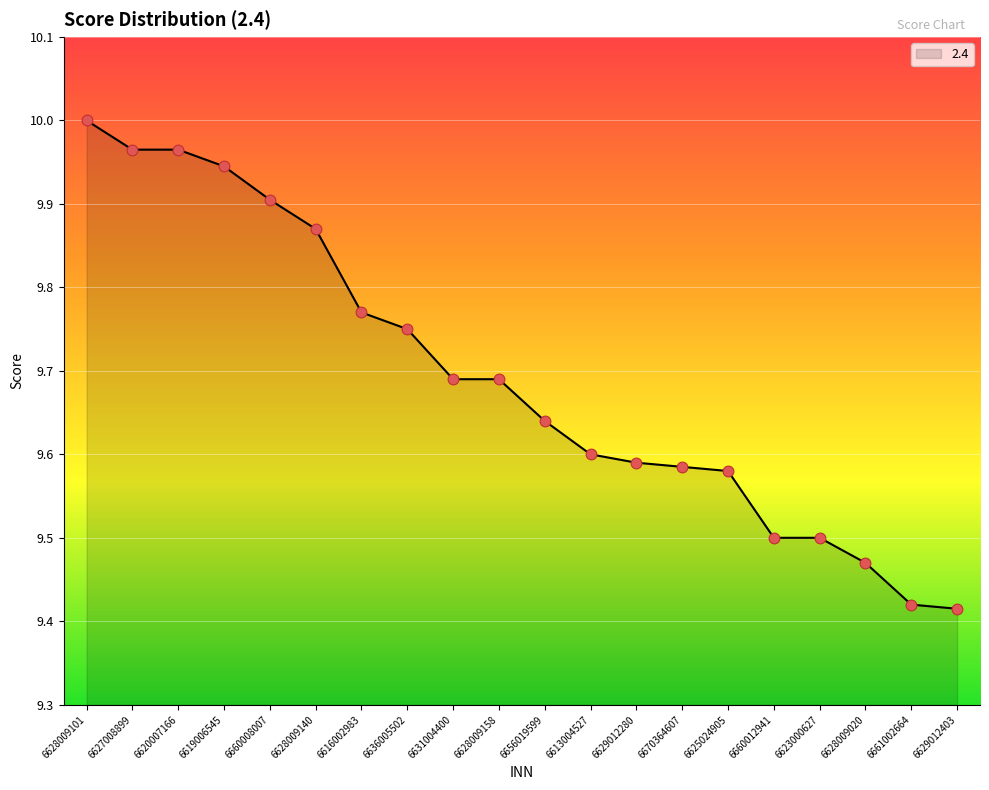

Between 6656019599 and 6623000627, which is larger?

6656019599